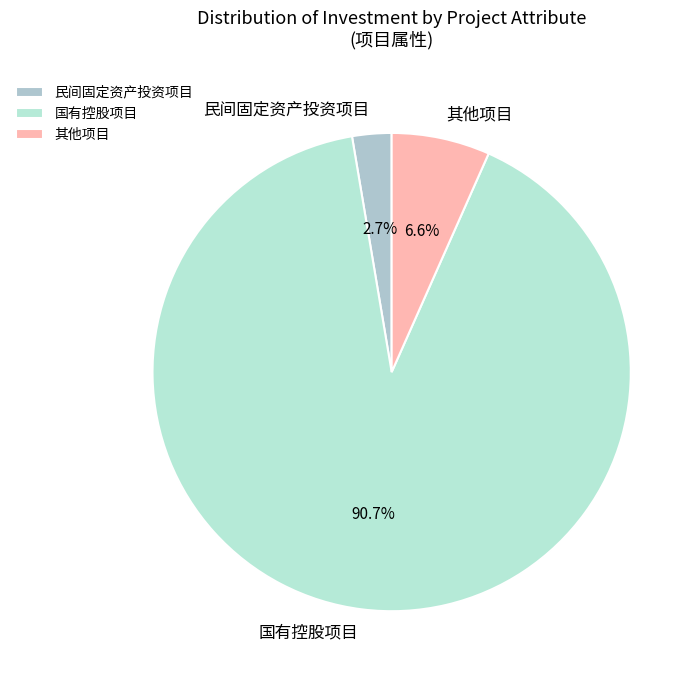

What is the largest slice in the pie chart?

国有控股项目